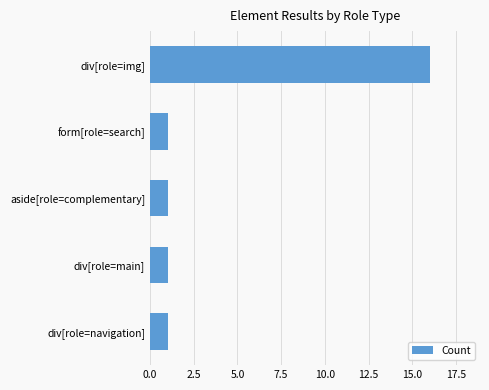

What is the maximum value shown in the chart?

16